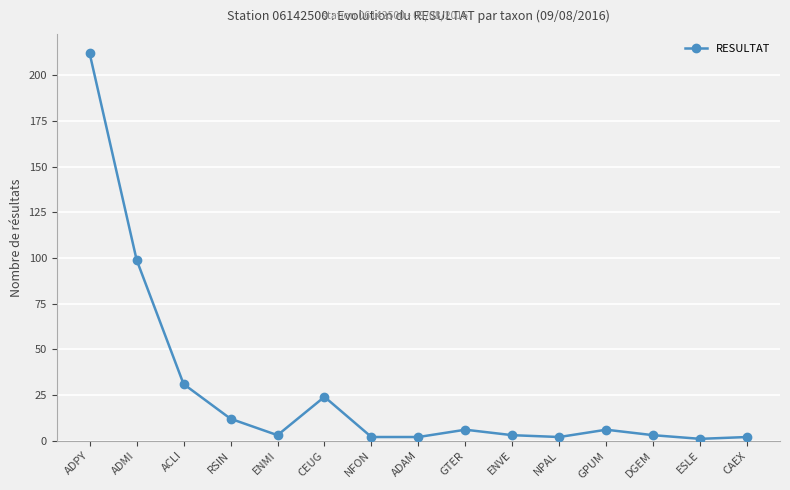

Where does the data first go above 3?

ADPY